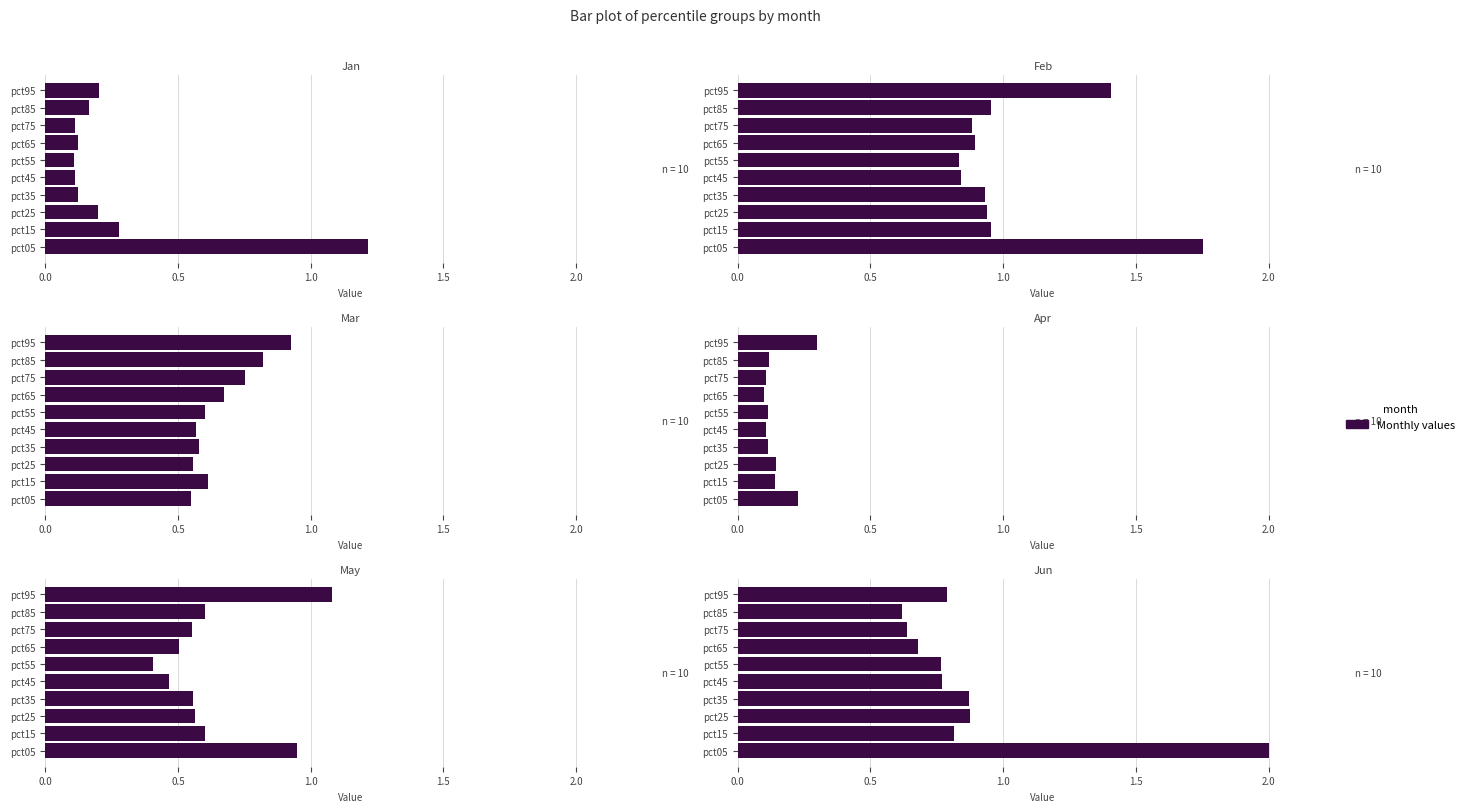

Reading left to right, list all the values displayed in this chart.

Jan: 1.2	0.3	0.2	0.1	0.1	0.1	0.1	0.1	0.2	0.2
Feb: 1.8	1.0	0.9	0.9	0.8	0.8	0.9	0.9	1.0	1.4
Mar: 0.5	0.6	0.6	0.6	0.6	0.6	0.7	0.8	0.8	0.9
Apr: 0.2	0.1	0.1	0.1	0.1	0.1	0.1	0.1	0.1	0.3
May: 0.9	0.6	0.6	0.6	0.5	0.4	0.5	0.6	0.6	1.1
Jun: 2.0	0.8	0.9	0.9	0.8	0.8	0.7	0.6	0.6	0.8